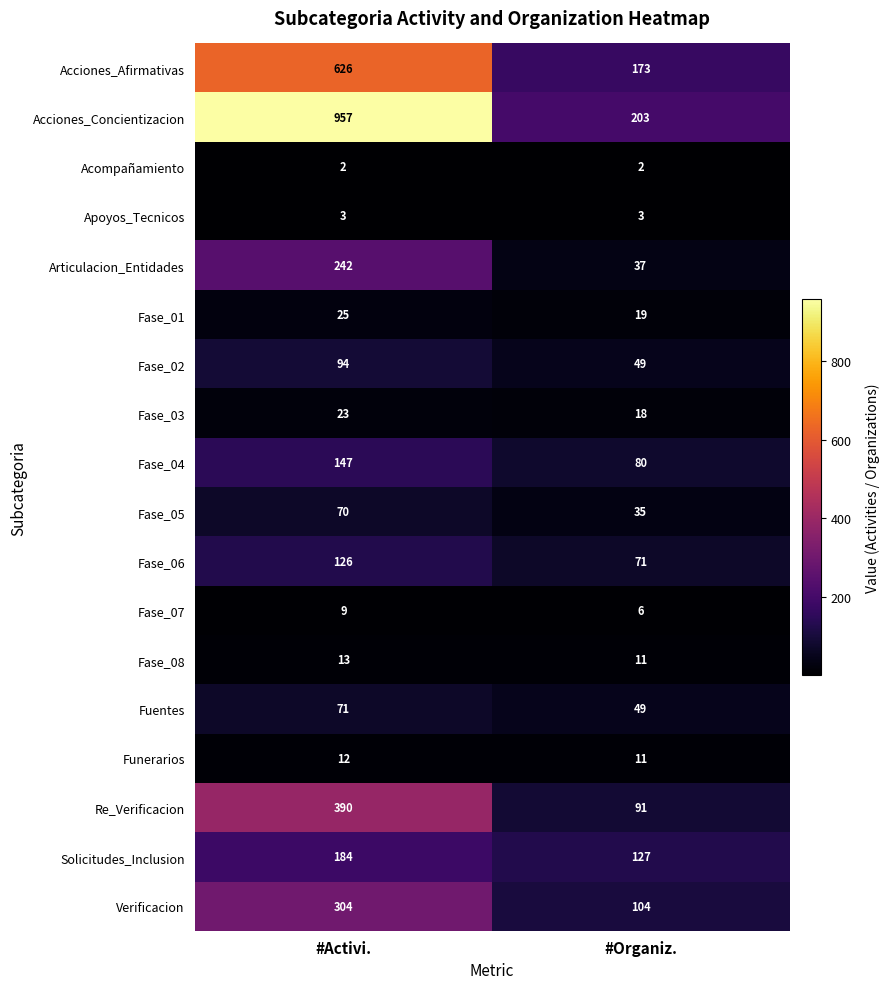

Rank the series at #Activi. from lowest to highest value.

Acompañamiento, Apoyos_Tecnicos, Fase_07, Funerarios, Fase_08, Fase_03, Fase_01, Fase_05, Fuentes, Fase_02, Fase_06, Fase_04, Solicitudes_Inclusion, Articulacion_Entidades, Verificacion, Re_Verificacion, Acciones_Afirmativas, Acciones_Concientizacion